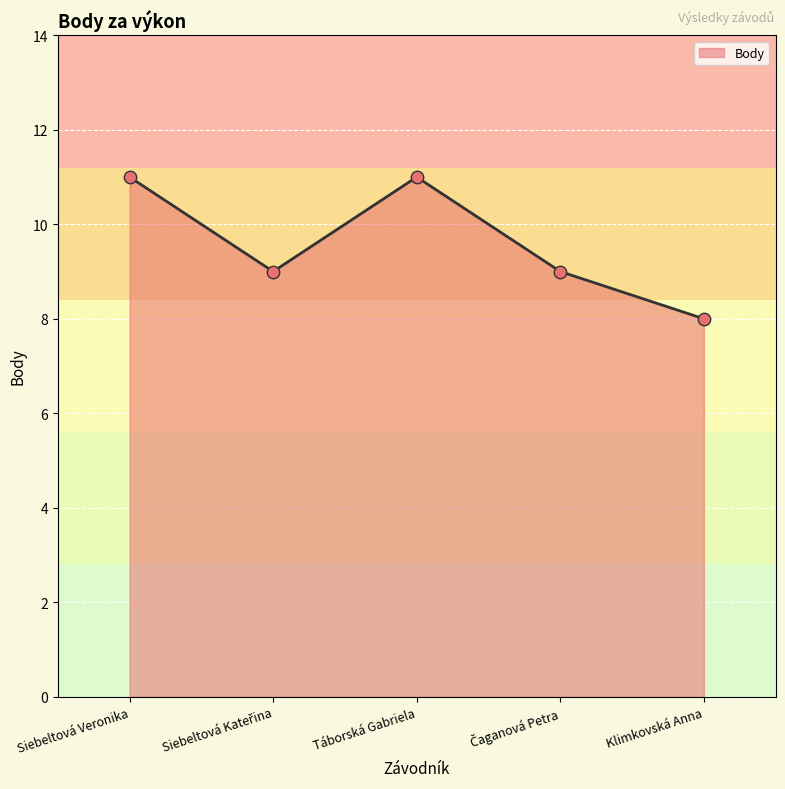

Where is the first local maximum?

Táborská Gabriela